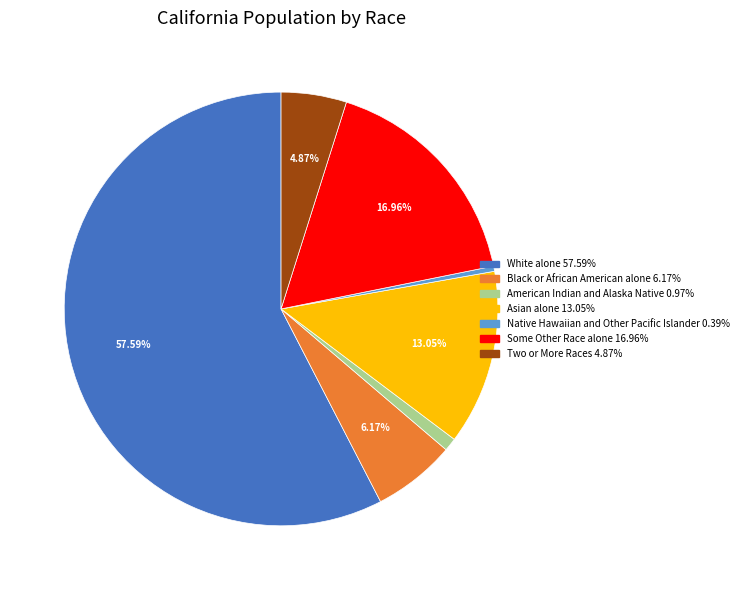

How many slices are in this pie chart?

7